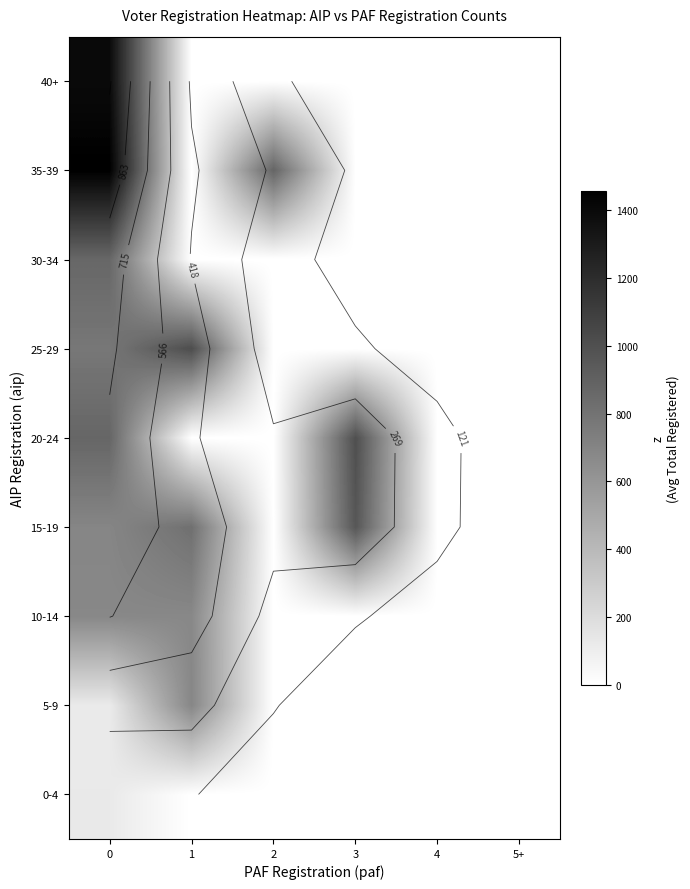

Is it true that 35-39 equals 880.0 at 2?

True